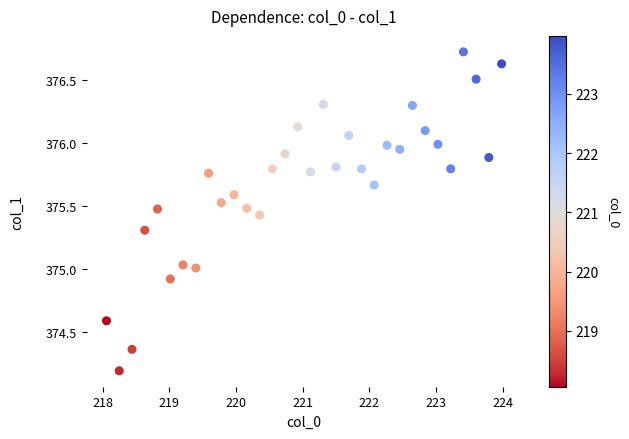

What is the range of Y values (max minus min)?

2.5